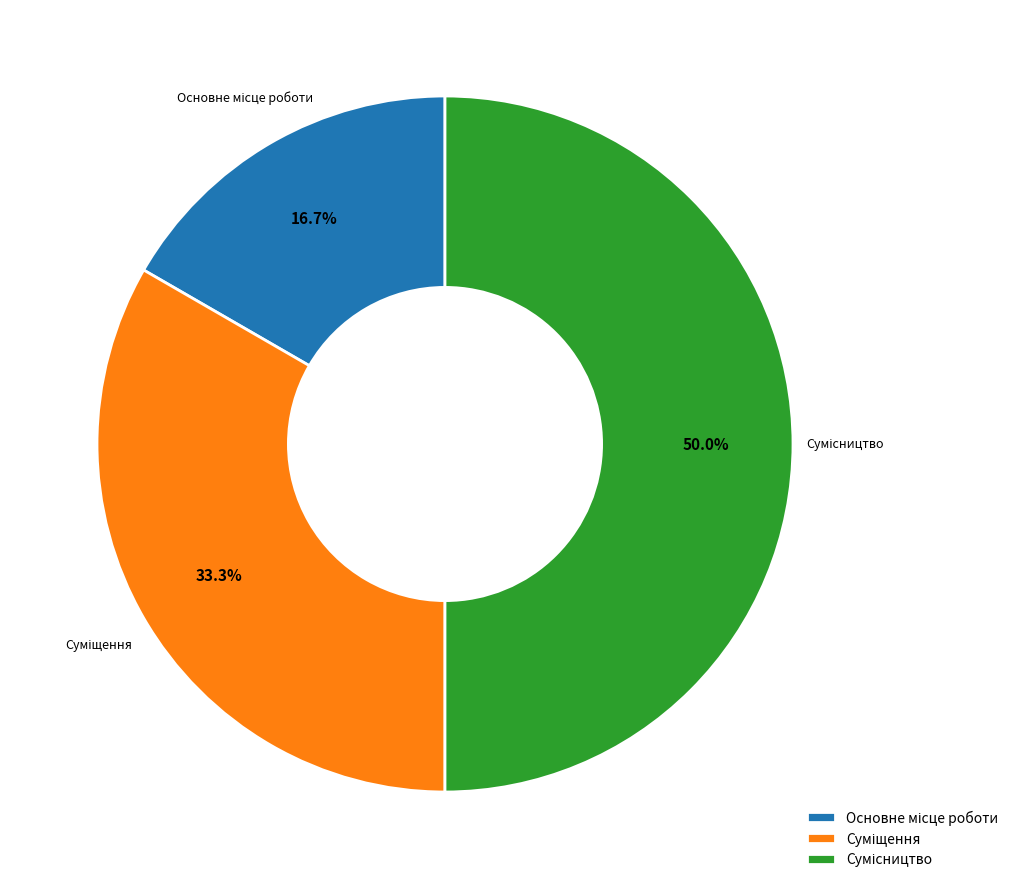

Approximately how many times larger is the value at Основне місце роботи compared to Сумісництво?

0.3